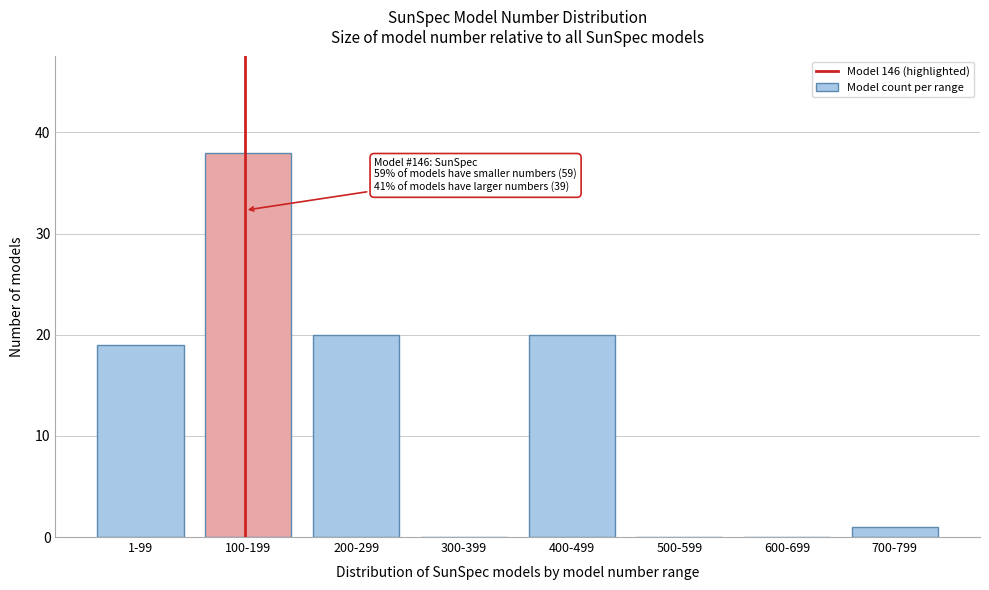

Reading left to right, extract all data points from this chart.

1-99=19	100-199=38	200-299=20	300-399=0	400-499=20	500-599=0	600-699=0	700-799=1